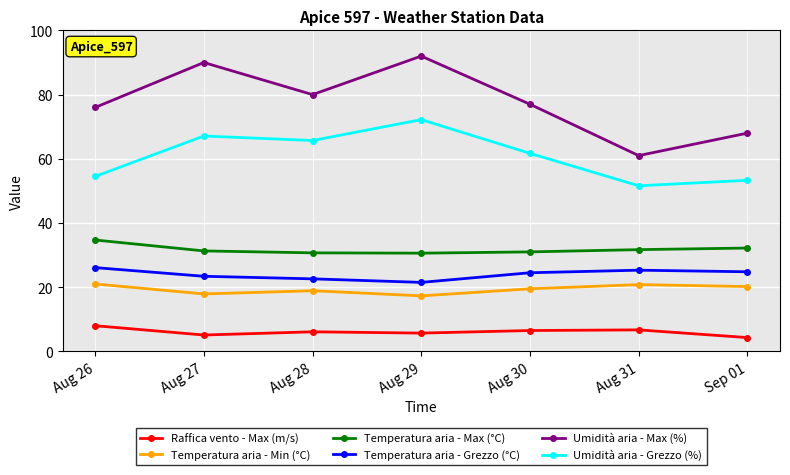

Is the value of Temperatura aria - Grezzo (°C) at Aug 27 greater than the value of Umidità aria - Grezzo (%) at Aug 31?

No